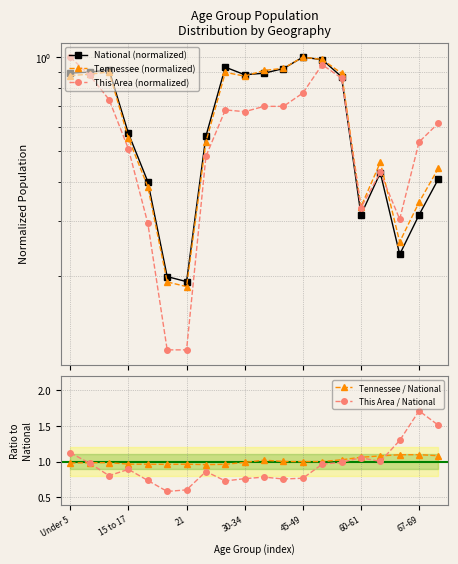

After their last crossing, which series has the higher values: Tennessee (normalized) or This Area / National?

This Area / National